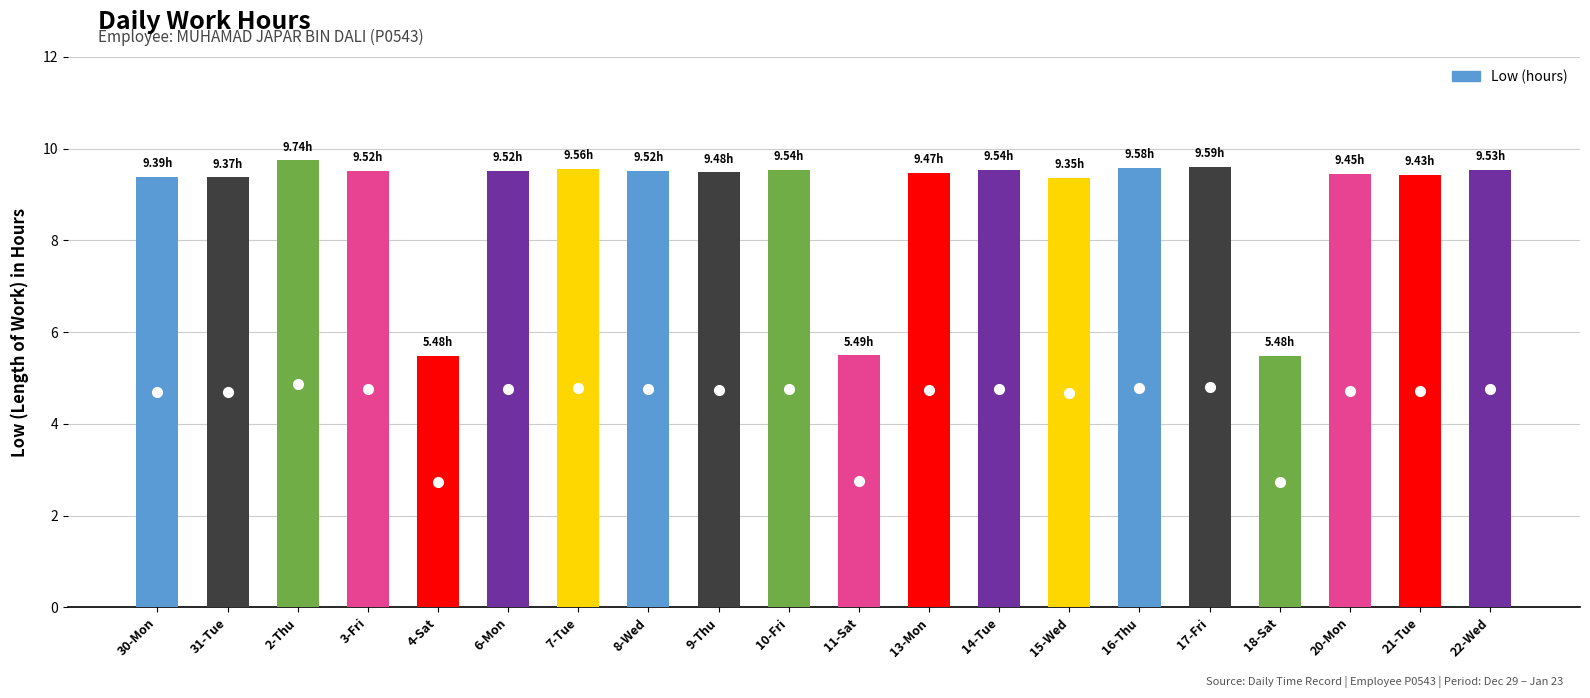

What is the change in value from 8-Wed to 21-Tue?

-0.1